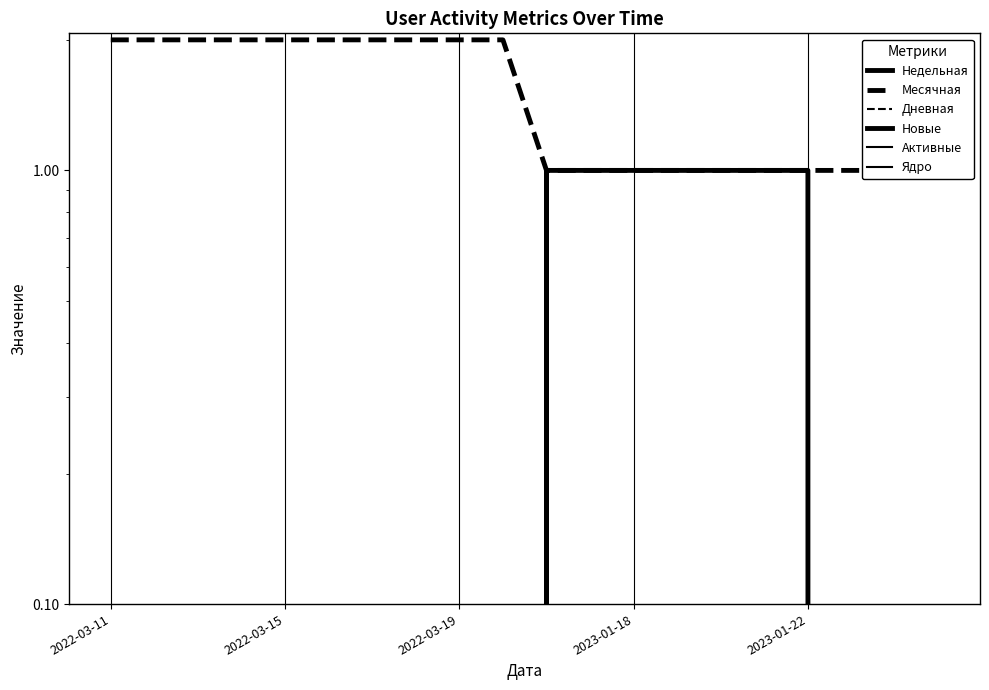

True or false: Недельная has more than 0 interior local peaks.

False